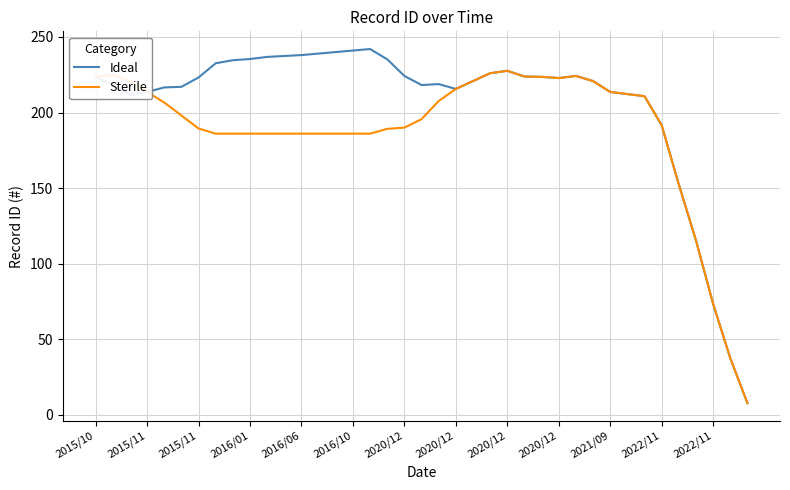

What is the minimum value for Ideal?

7.7